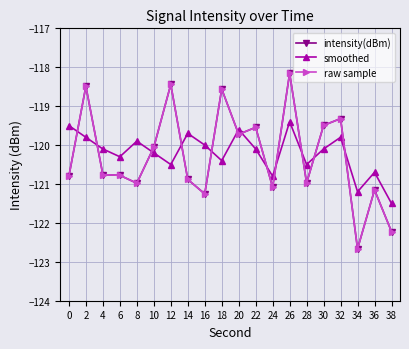

Is this an area chart (filled region under the line)?

No